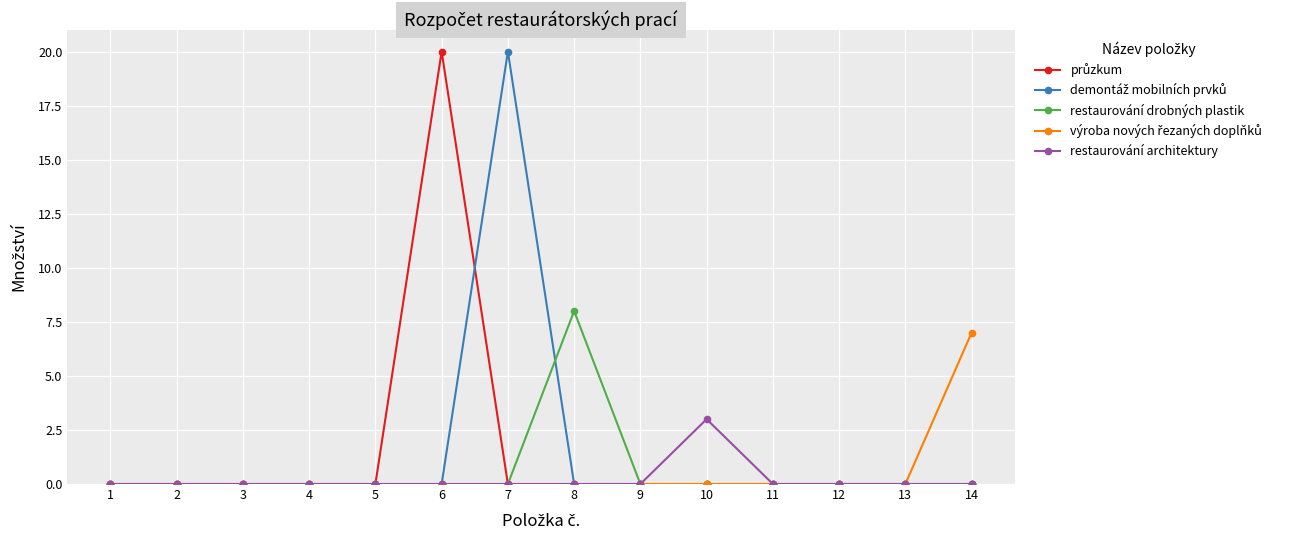

True or false: restaurování drobných plastik has a value of 0 at 2.

True